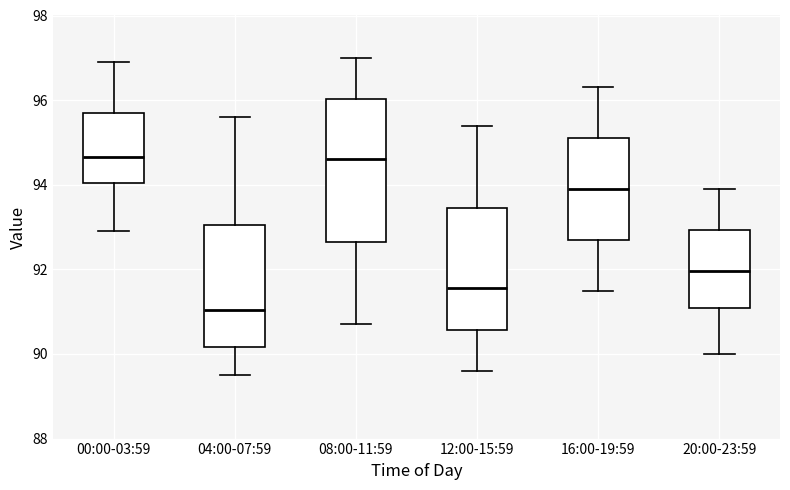

Comparing the boxes themselves (not the whiskers), which one is the tallest?

08:00-11:59